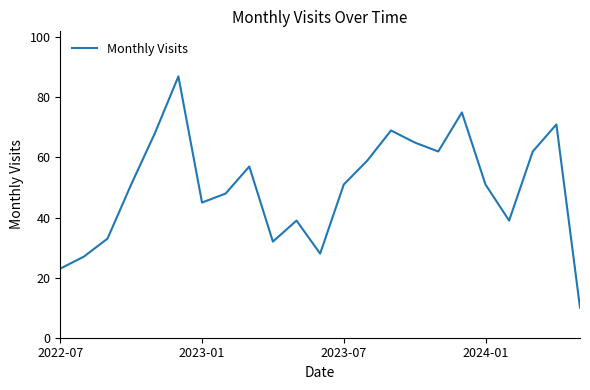

What is the greatest value displayed?

87